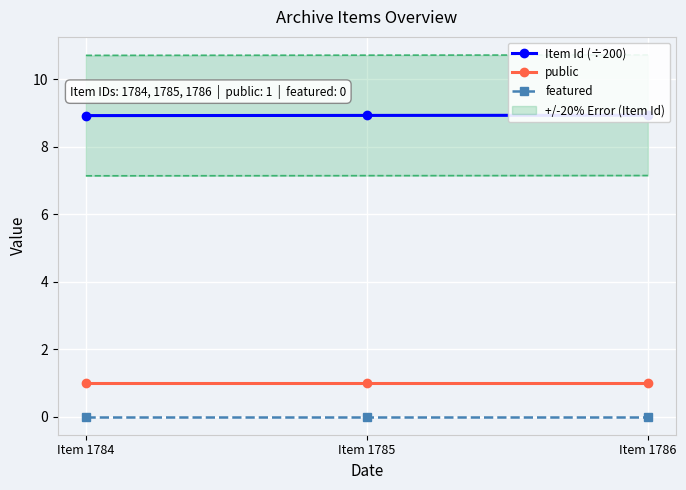

At Item 1785, list the series in order from largest to smallest.

Item Id (÷200), public, featured